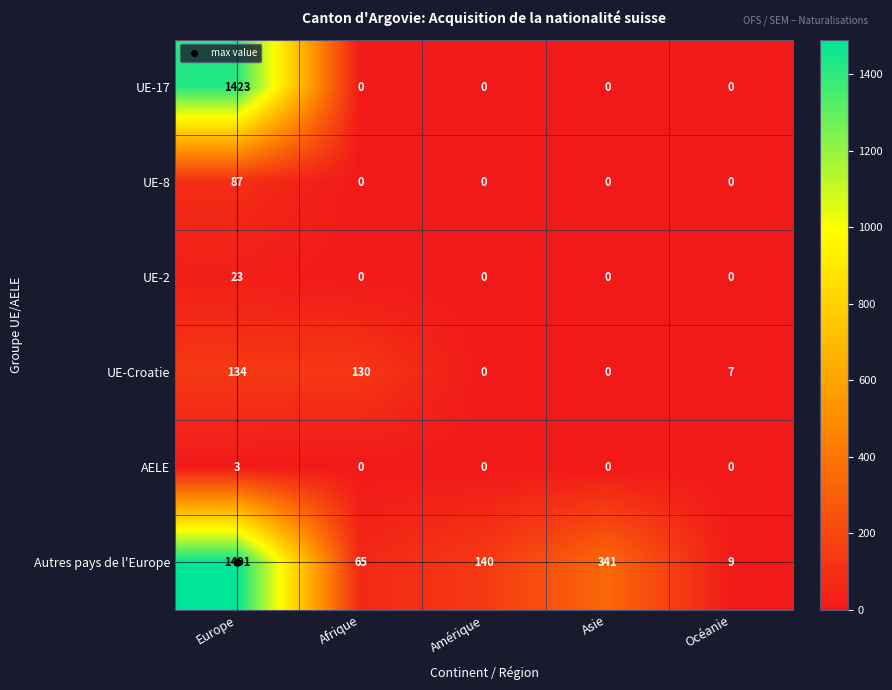

Count the number of categories in the chart.

5